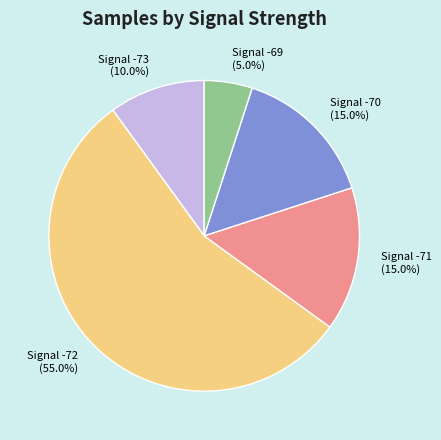

What is the largest slice in the pie chart?

Signal -72 (55.0%)